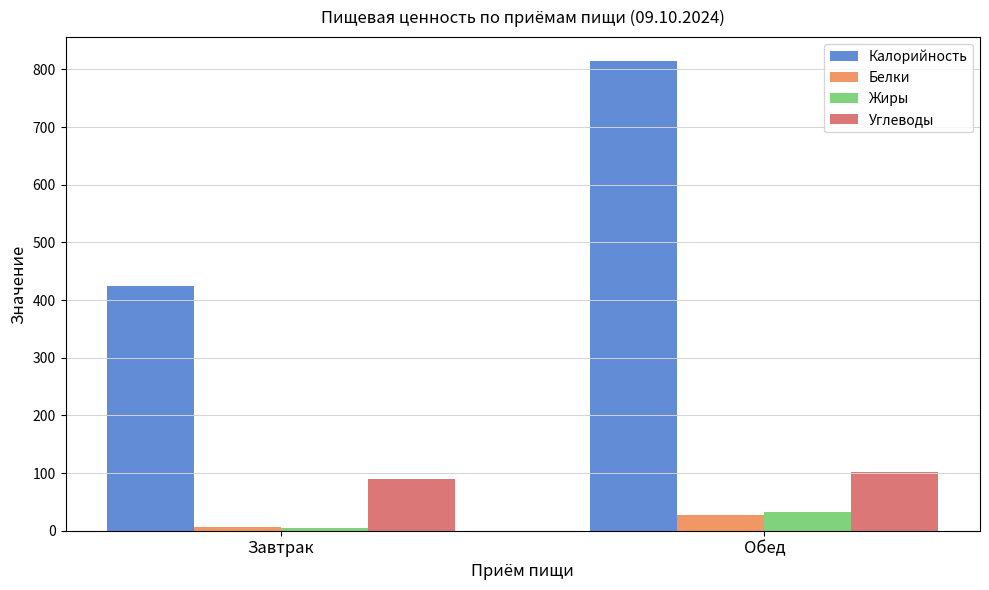

What is the total value across all series at Обед?

976.6